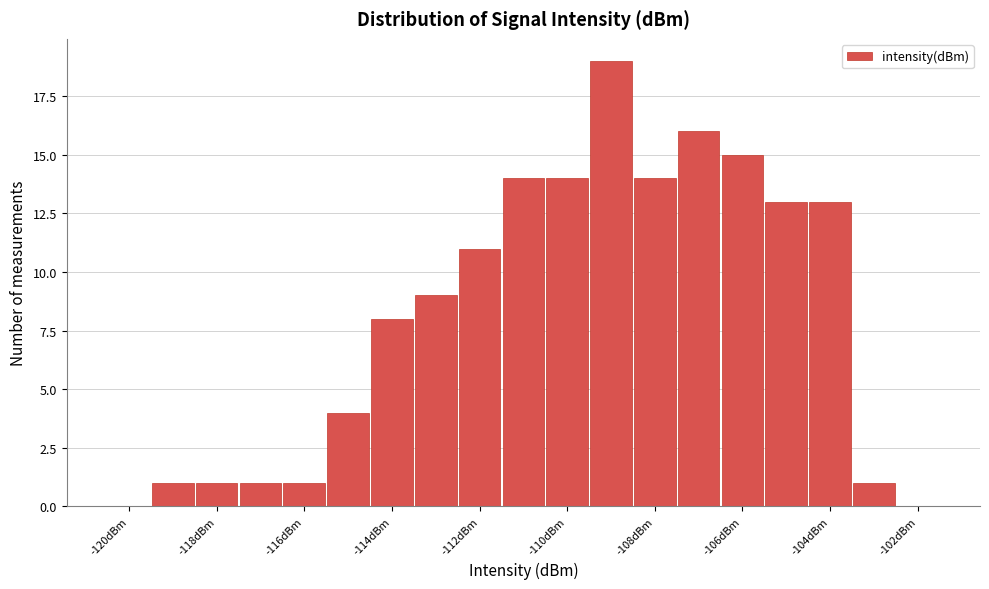

What is the height of the bar covering -113.5 to -112.5 on the x-axis? Neither the bar edges nor the heights are printed on the chart, so give them approximately, as read against the axes.

9